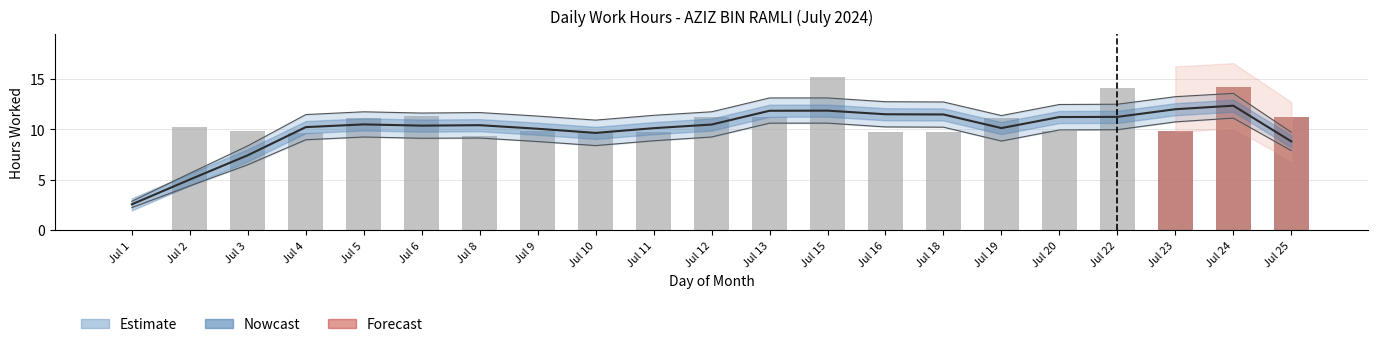

Is it true that the value at Jul 3 is 6.2?

False